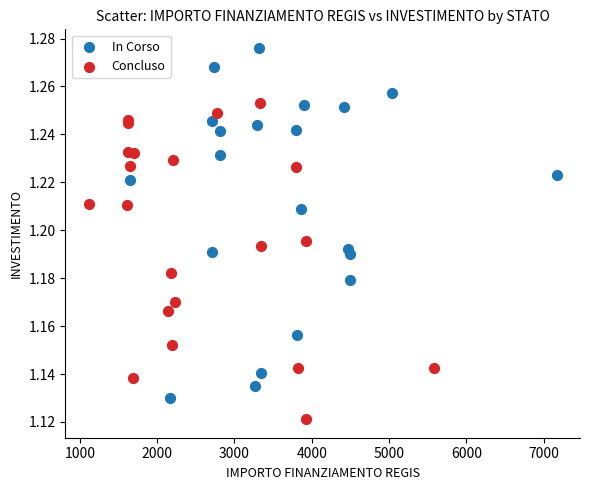

Which series reaches the maximum Y coordinate?

In Corso